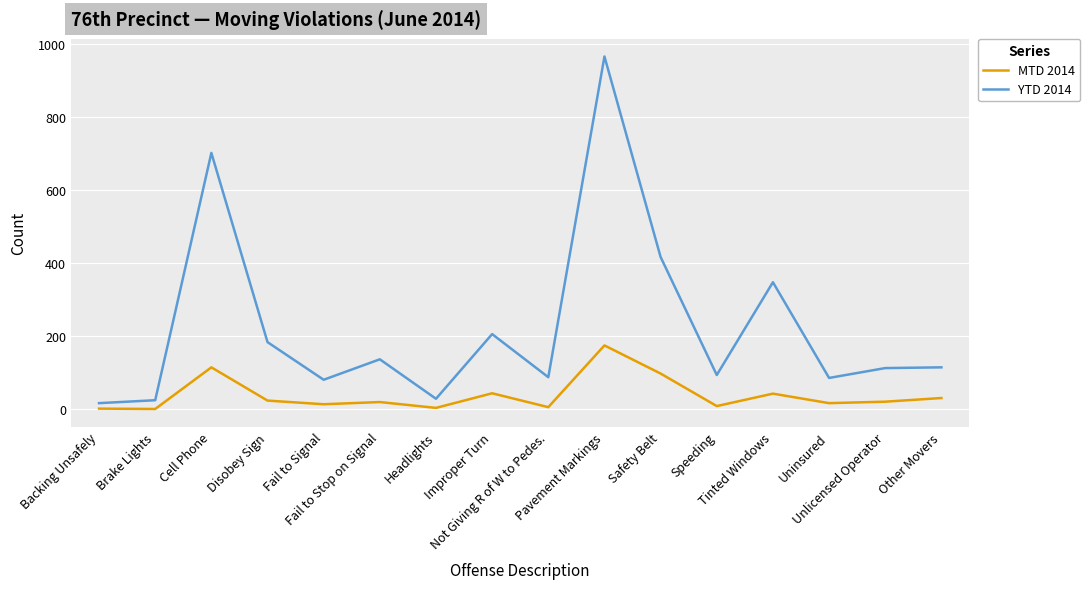

What is the highest value of the YTD 2014 series?

966